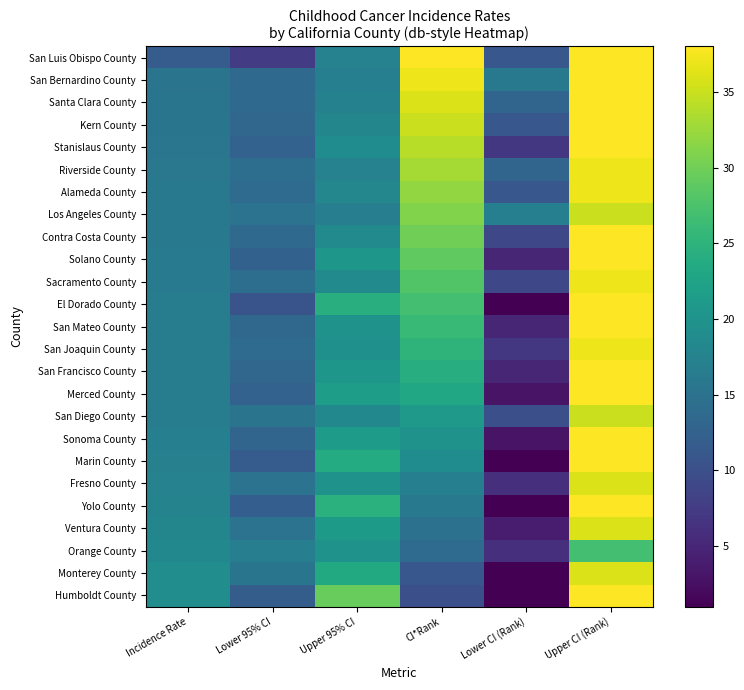

At which category is the sum across all series the highest?

Upper CI (Rank)